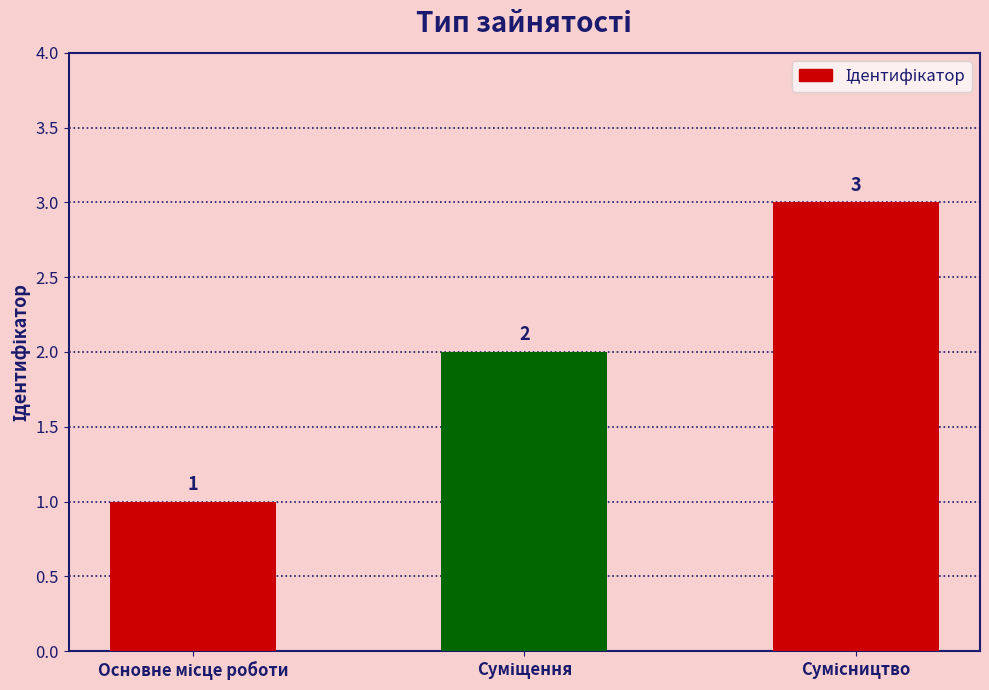

Are the bars grouped side by side (vs. stacked)?

No